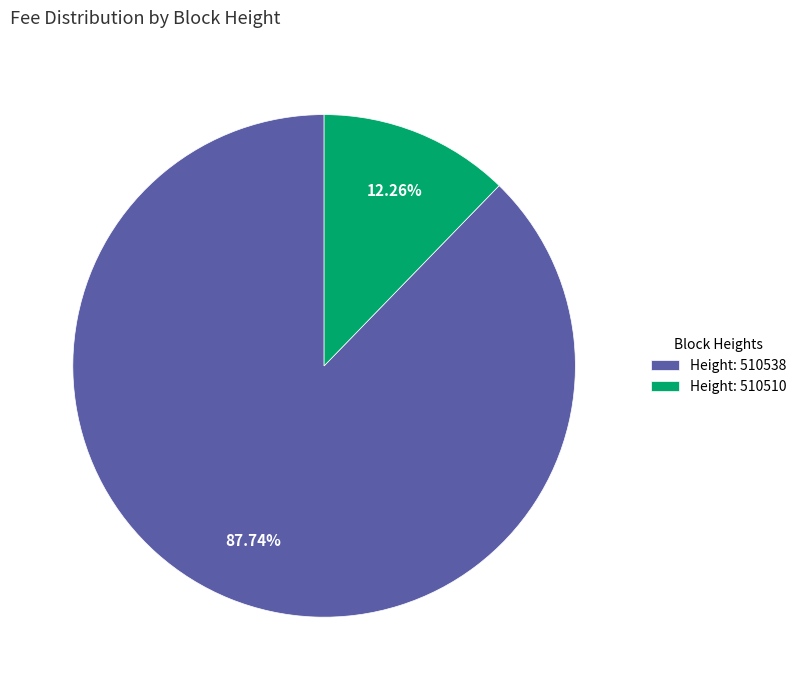

Is there any slice that represents more than half of the pie?

Yes